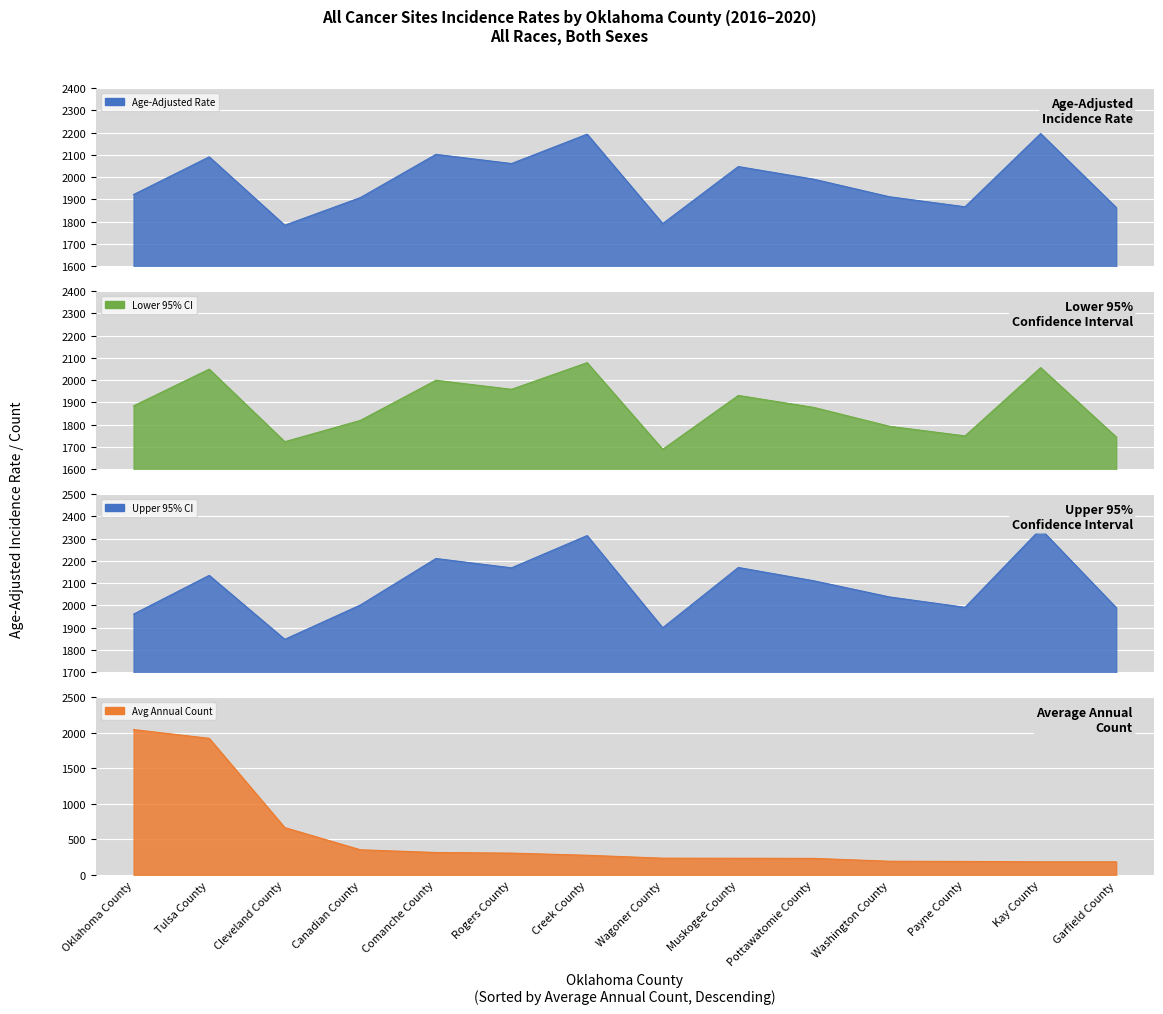

How many series are shown in this chart?

4